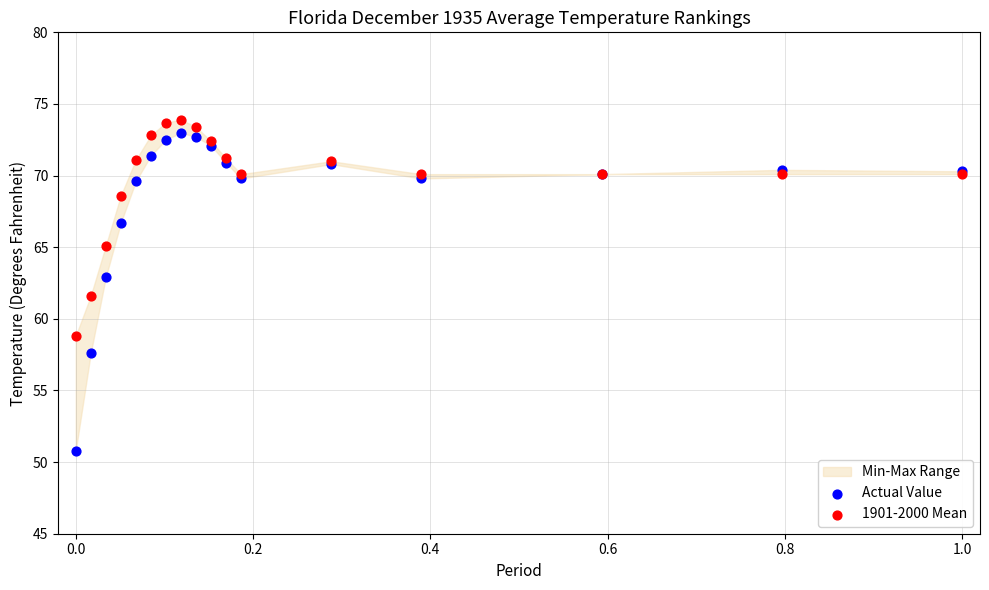

Across all series, what Y value is closest to 62?

61.6